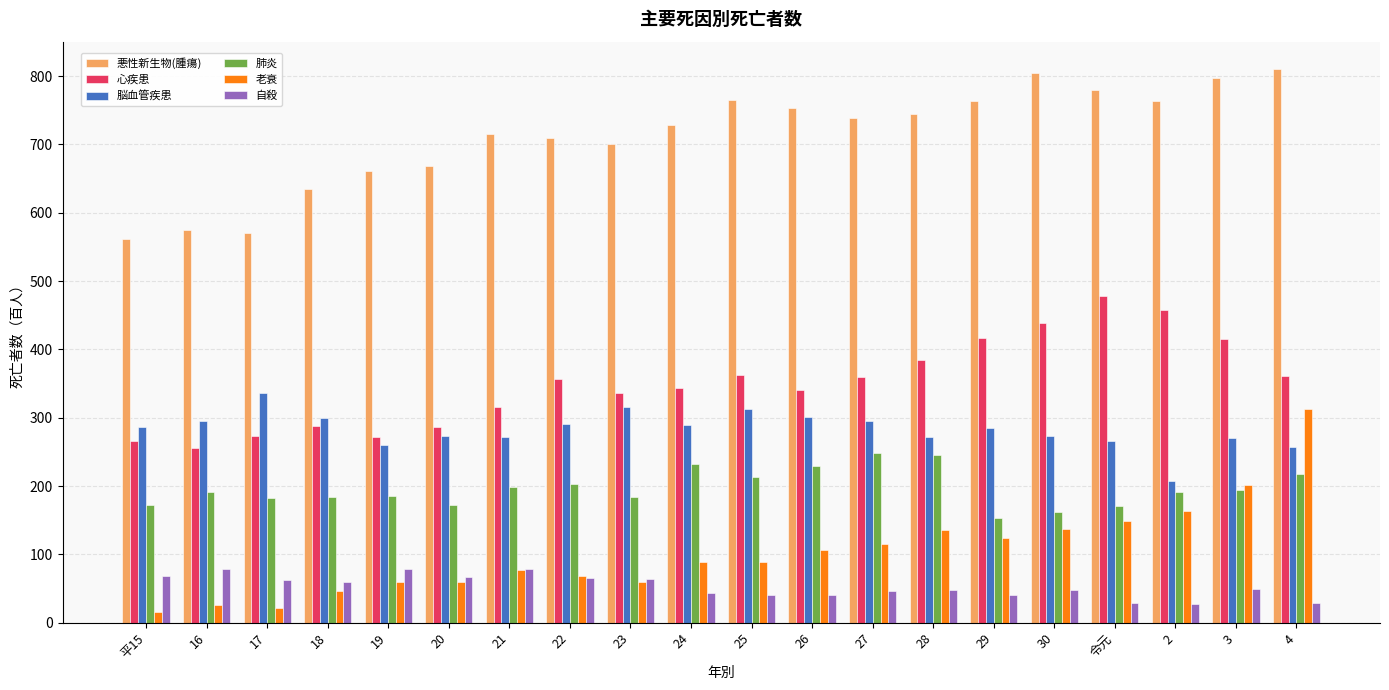

List the series in order of their peak value, highest first.

悪性新生物(腫瘍), 心疾患, 脳血管疾患, 老衰, 肺炎, 自殺